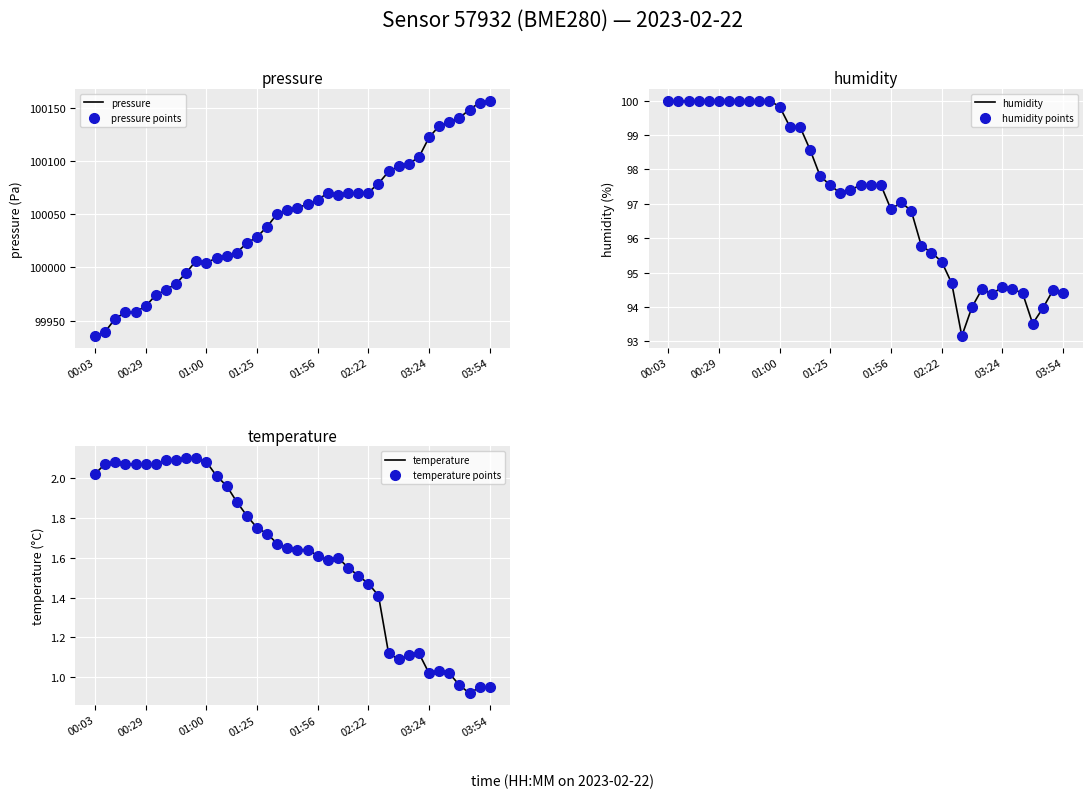

At how many categories does at least one series exceed 66680?

40